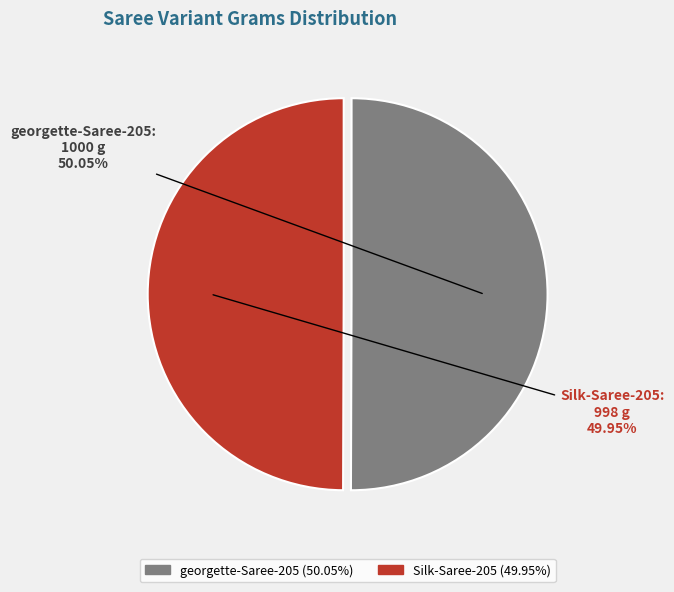

To the nearest percent, what portion does Silk-Saree-205 represent?

50%